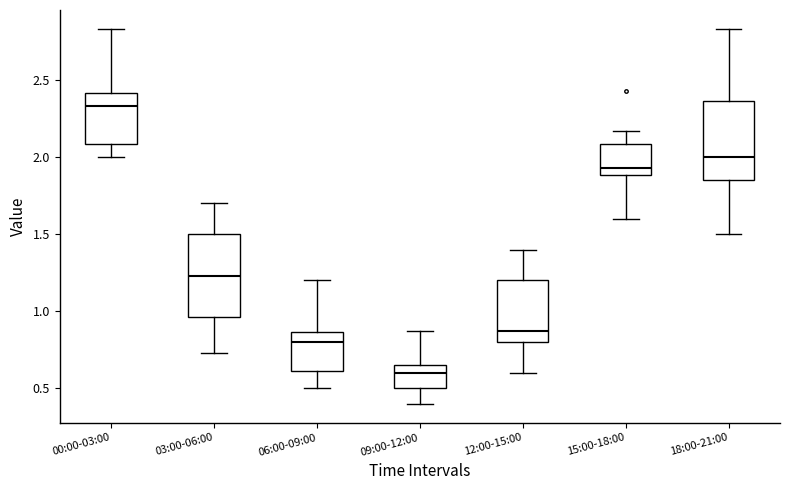

Reading left to right, read every box against the y-axis: the position of its median line, the range the box covers, and the ends of its whiskers. The values are not printed on the chart, so give them approximately, as read against the axis.

00:00-03:00: median 2.35, box 2.10 to 2.40, whiskers 2.00 to 2.85
03:00-06:00: median 1.25, box 0.95 to 1.50, whiskers 0.75 to 1.70
06:00-09:00: median 0.80, box 0.60 to 0.85, whiskers 0.50 to 1.20
09:00-12:00: median 0.60, box 0.50 to 0.65, whiskers 0.40 to 0.85
12:00-15:00: median 0.85, box 0.80 to 1.20, whiskers 0.60 to 1.40
15:00-18:00: median 1.95, box 1.90 to 2.10, whiskers 1.60 to 2.15
18:00-21:00: median 2.00, box 1.85 to 2.35, whiskers 1.50 to 2.85